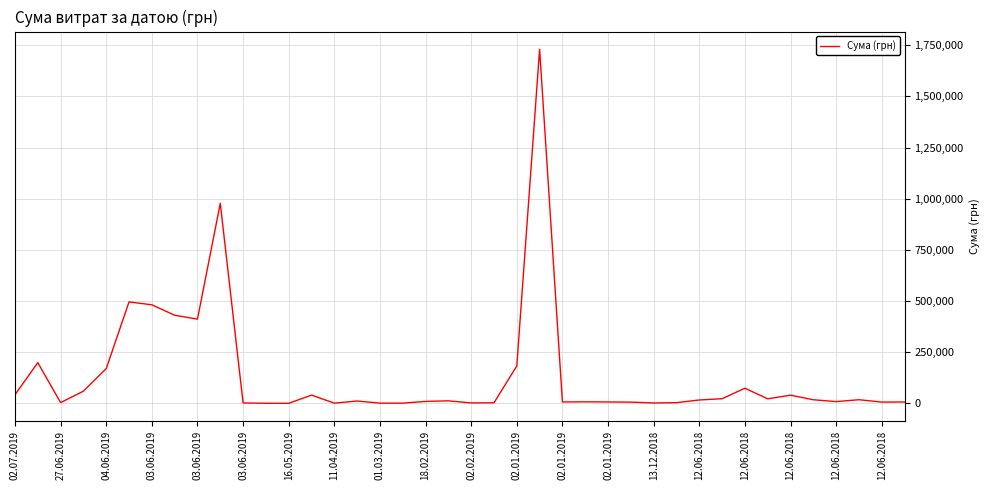

What is the difference between the maximum and minimum values?

1729806.6